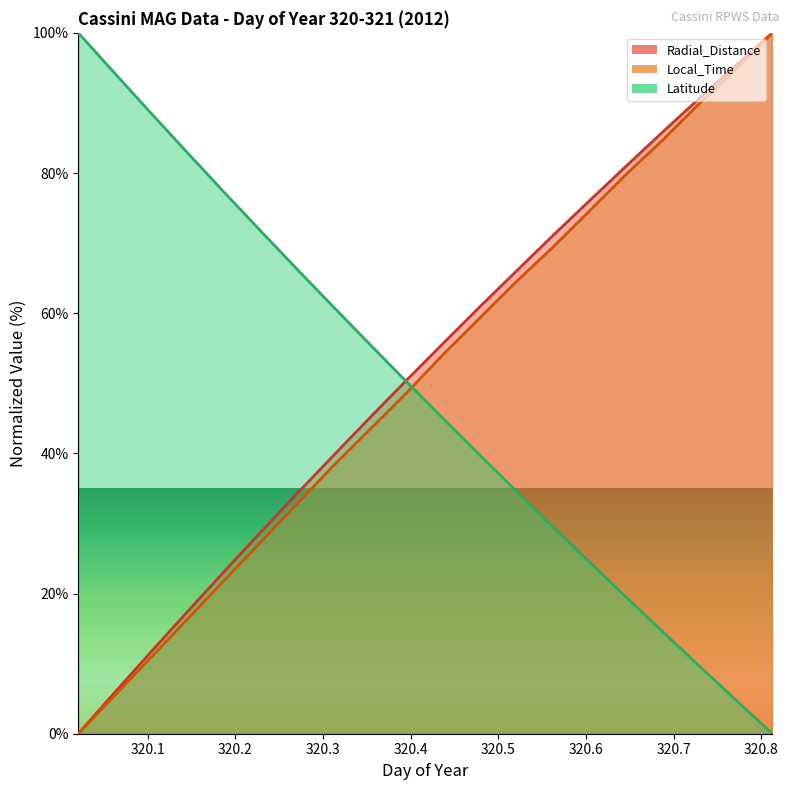

Between 320.0208 and 320.4375, which series saw the biggest shift?

Radial_Distance